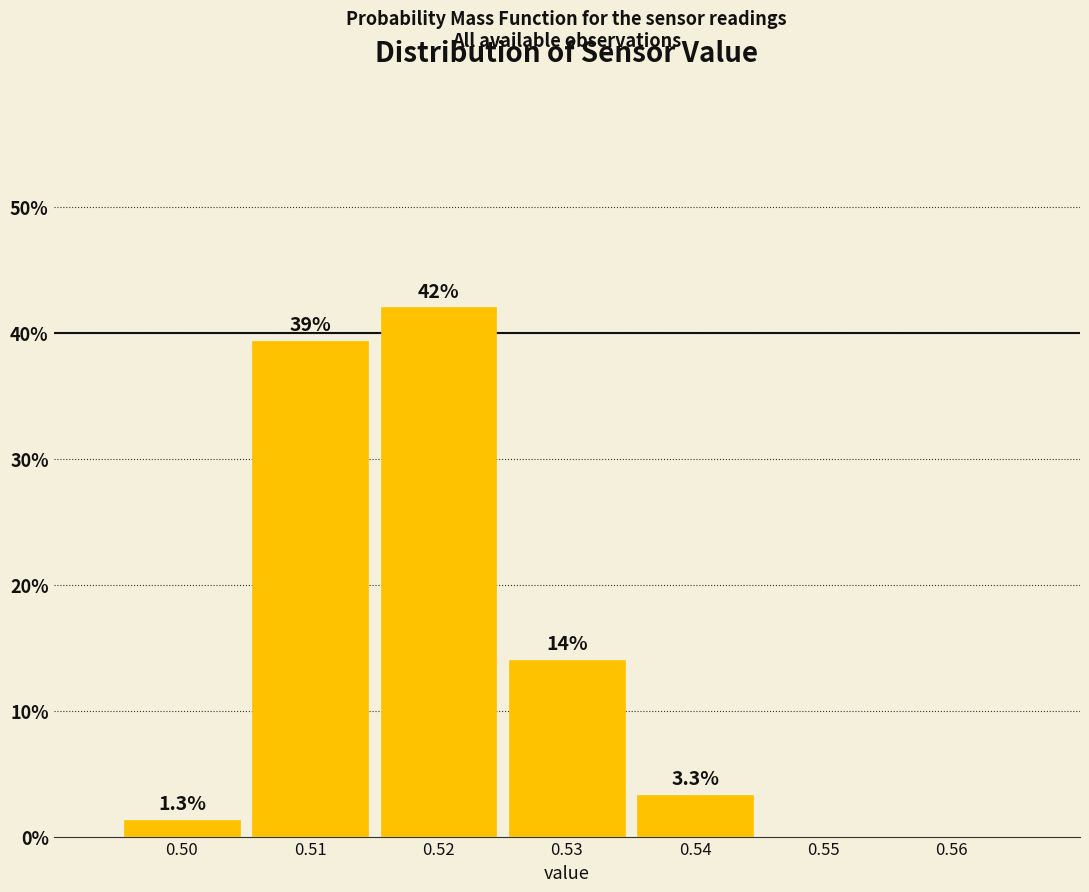

Over which range of the x-axis is the bar tallest?

0.515 to 0.525